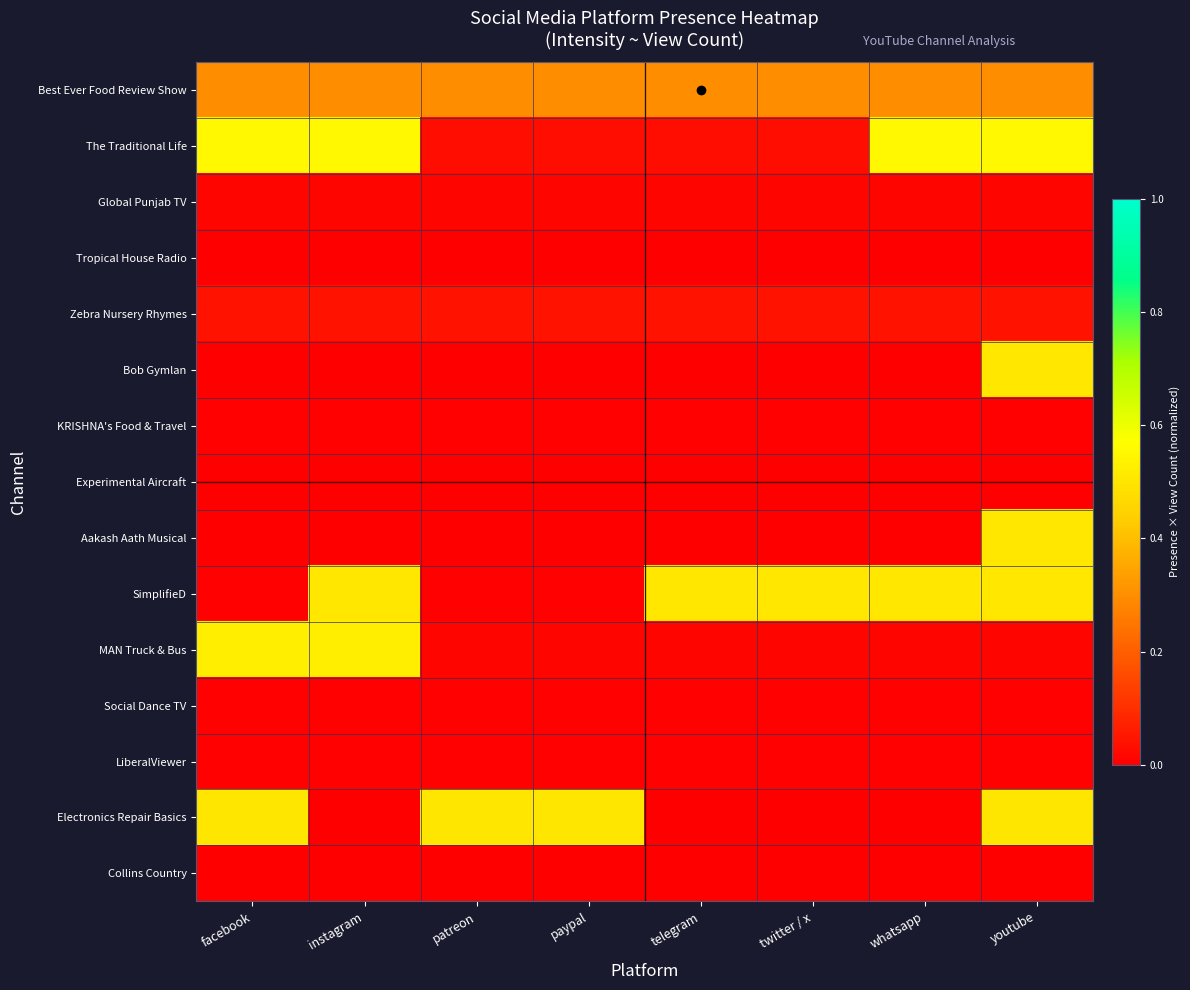

Which has a higher value, telegram or facebook?

telegram